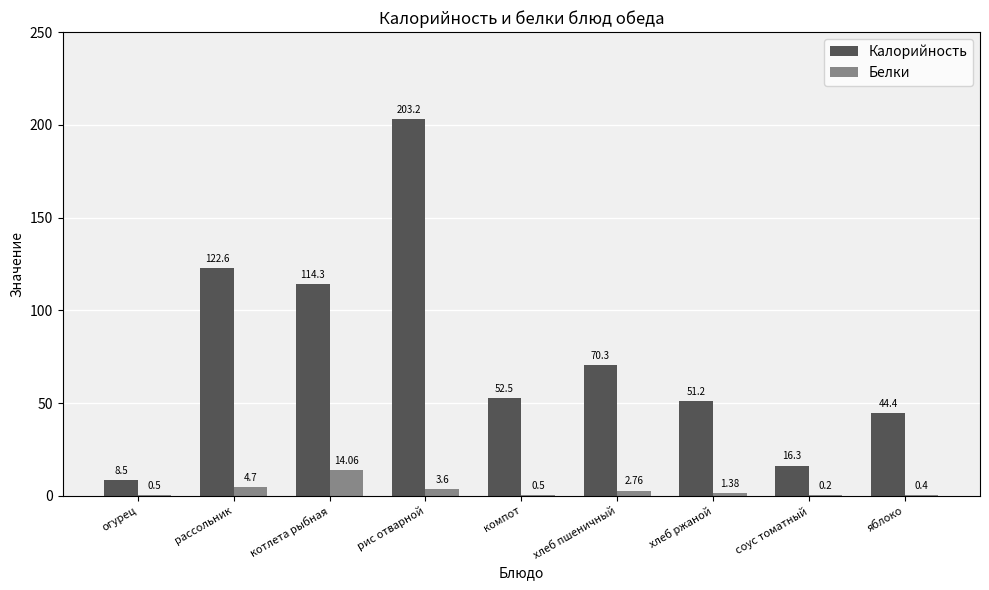

Is the value of Калорийность at котлета рыбная greater than the value of Белки at хлеб пшеничный?

Yes